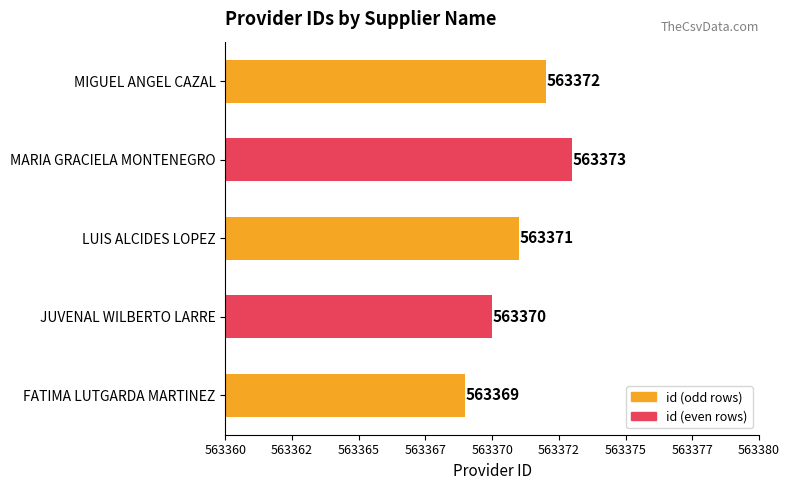

What is the average value?

563371